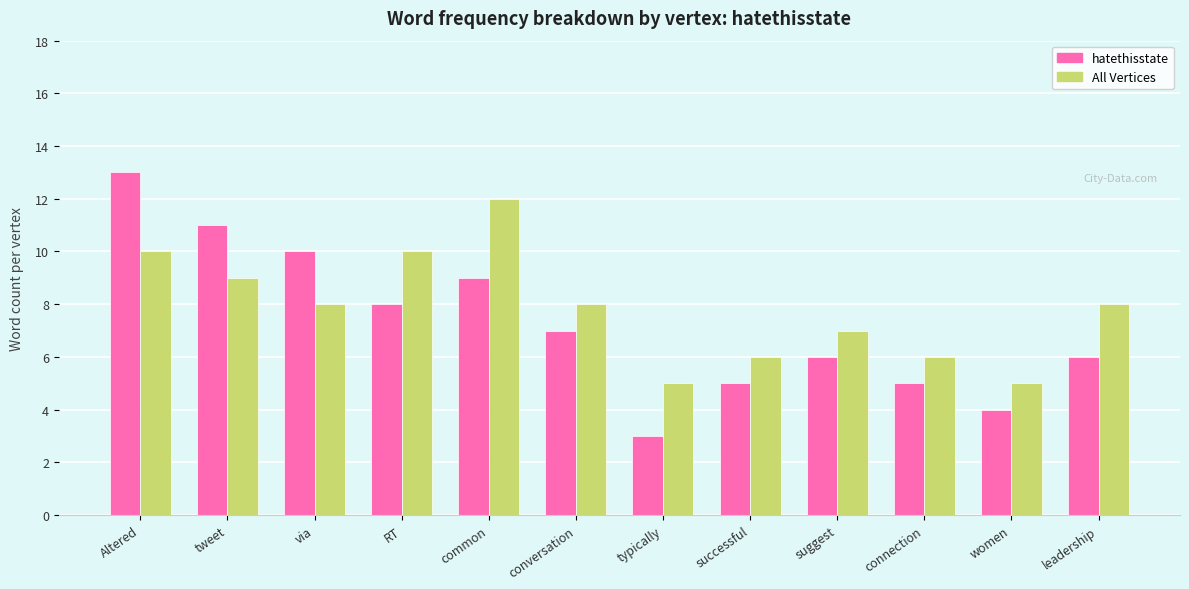

What is the approximate value of All Vertices at RT?

10